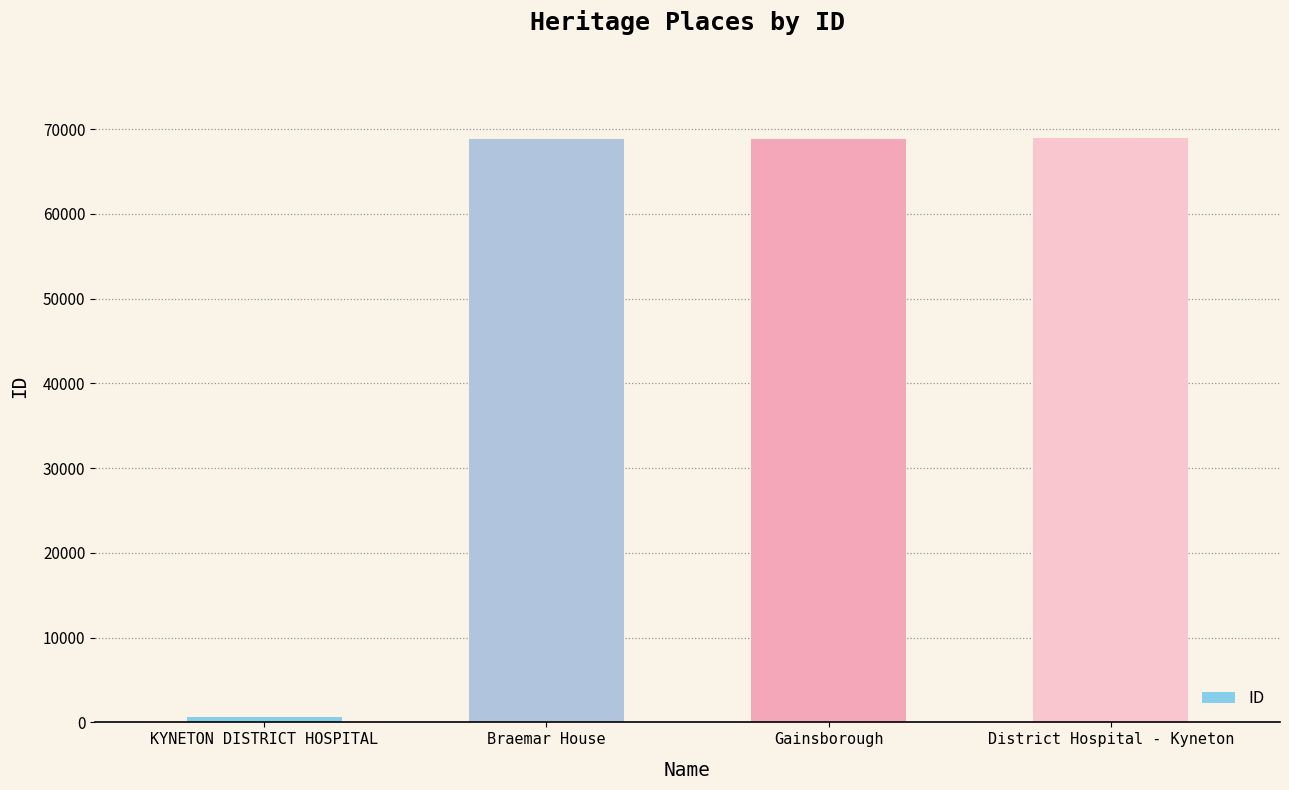

Does the chart contain stacked bars?

No